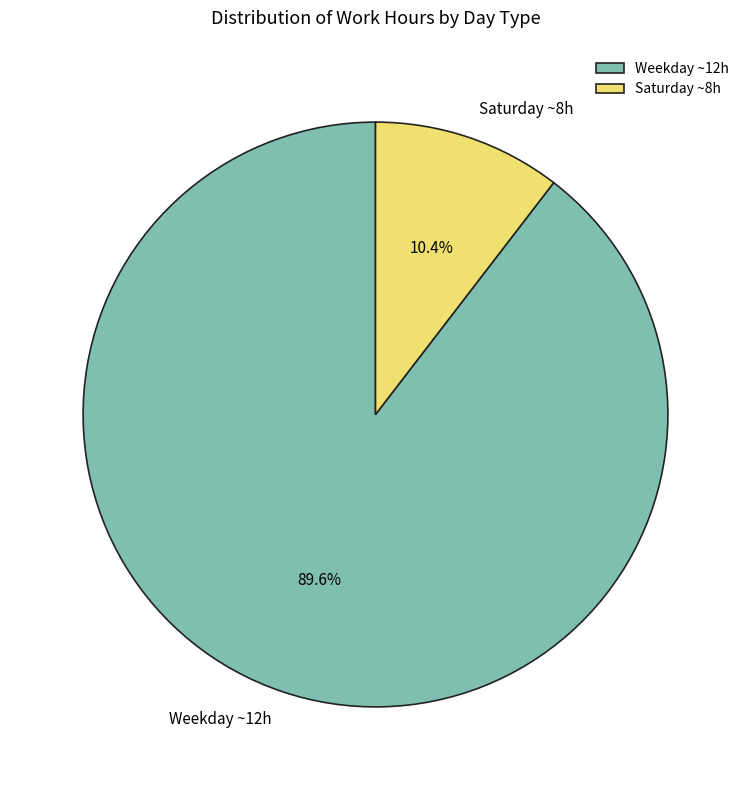

What is the total percentage of Saturday ~8h and Weekday ~12h?

100.0%